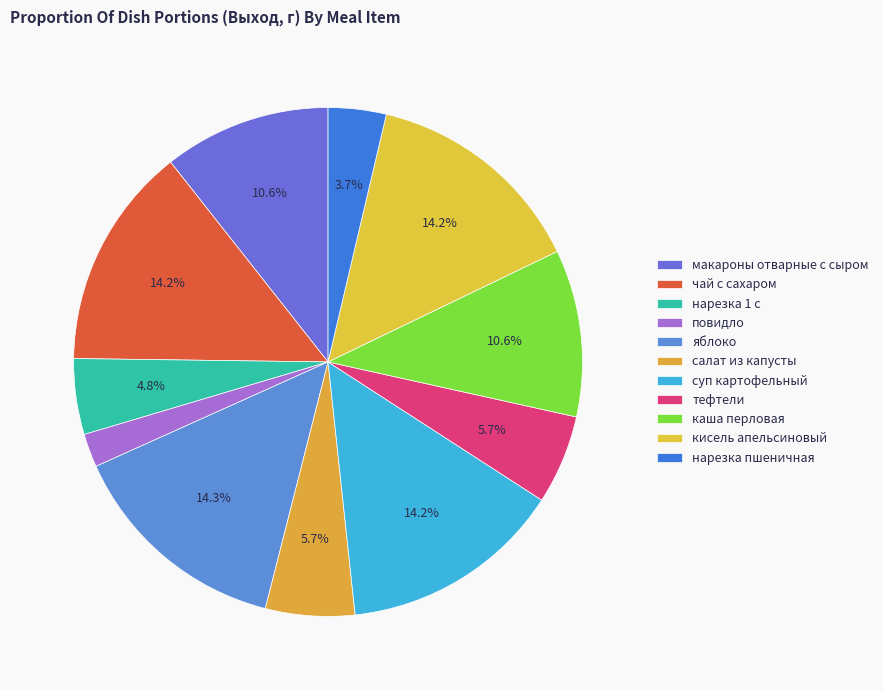

How many segments does this pie chart have?

11